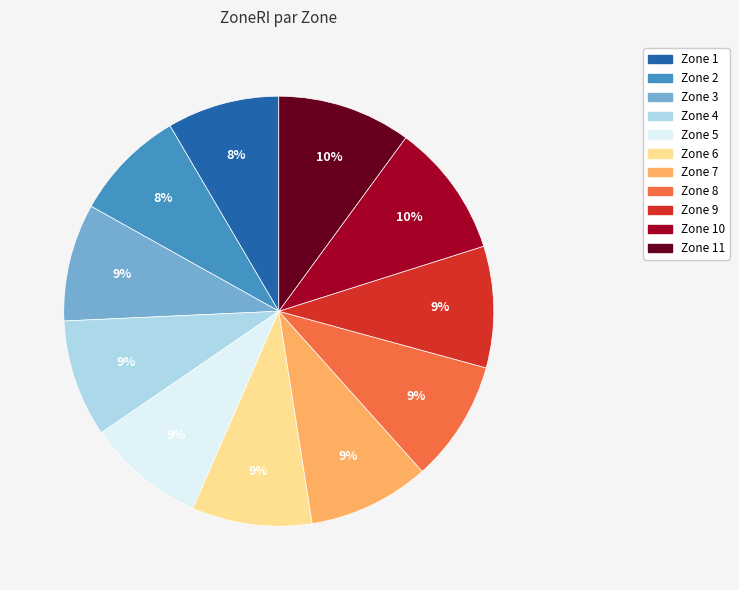

Is it true that Zone 1 is 8% of the pie?

True